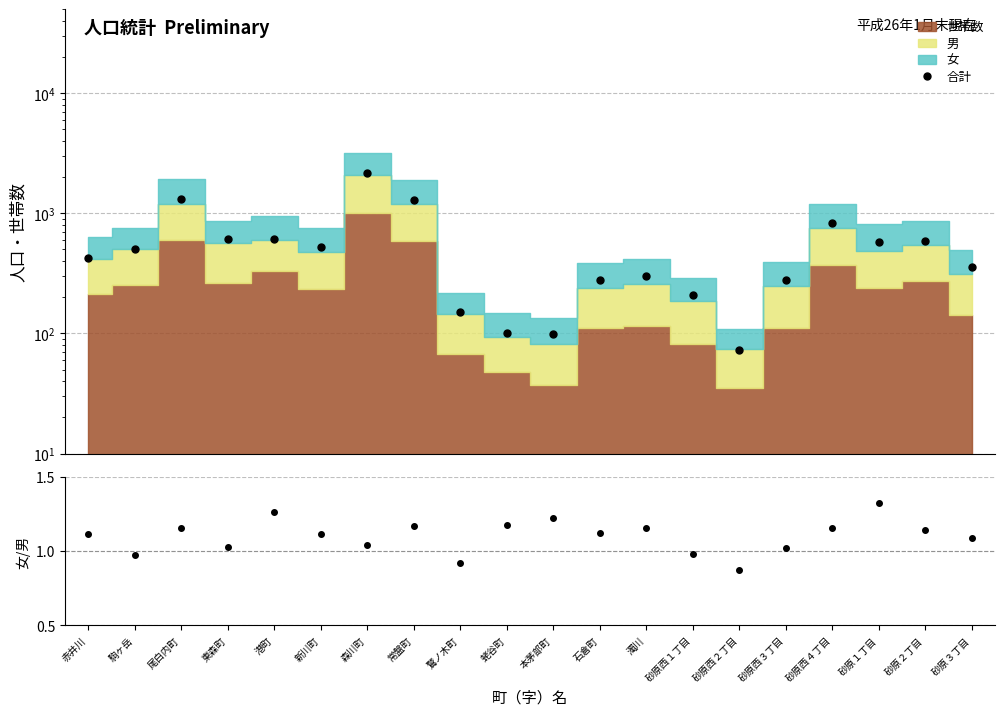

Which has a higher value, 蛯谷町 or 本茅部町?

蛯谷町